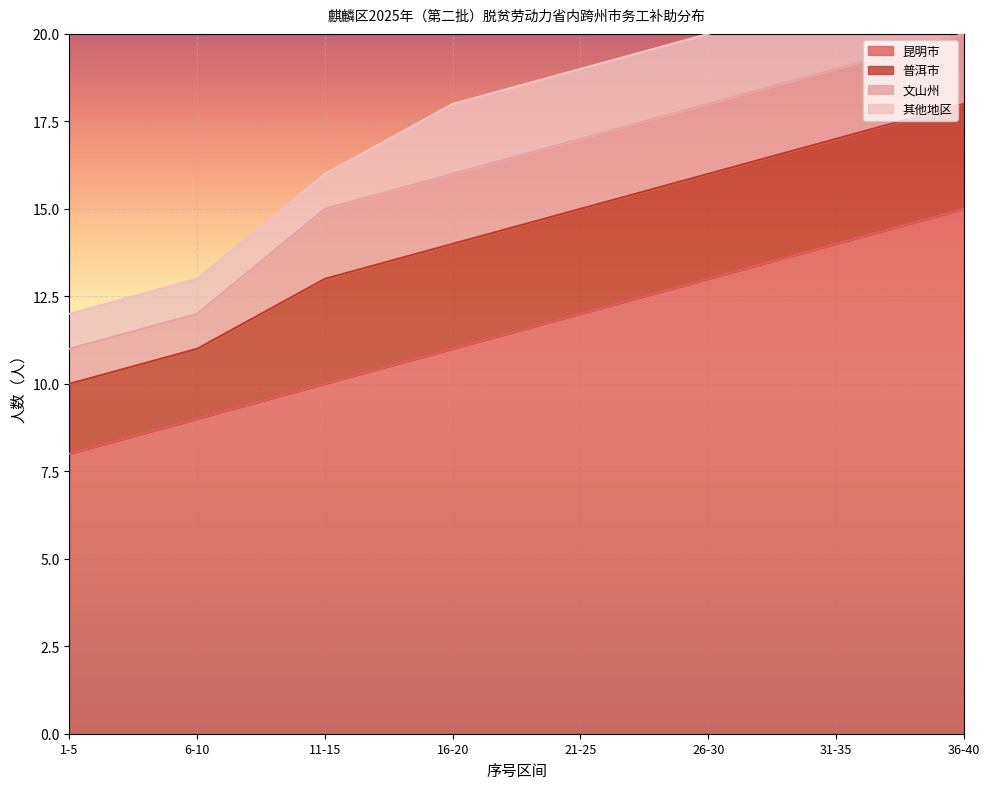

What are all the series names shown in the legend?

昆明市, 普洱市, 文山州, 其他地区